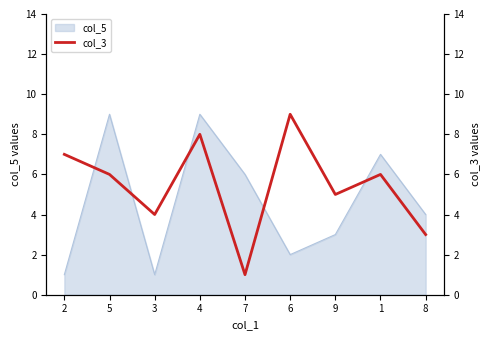

Is it true that the value at 6 is 14?

False